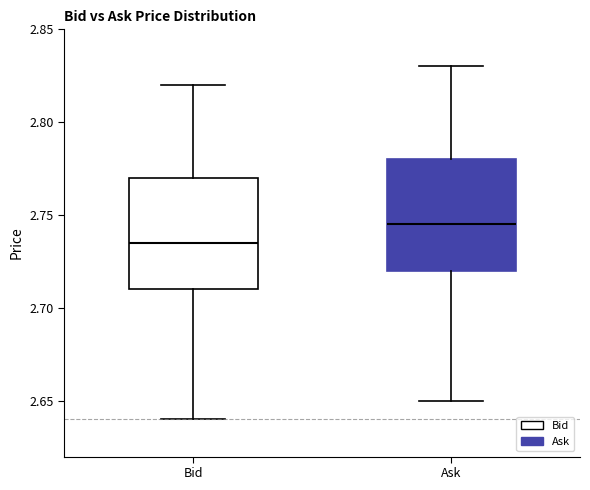

Reading left to right, transcribe this box plot: for each box, give where its median line is, the range the box spans, and where its two whiskers end, as read against the y-axis. The values are not printed on the chart, so give them approximately, as read against the axis.

Bid: median 2.735, box 2.710 to 2.770, whiskers 2.640 to 2.820
Ask: median 2.745, box 2.720 to 2.780, whiskers 2.650 to 2.830